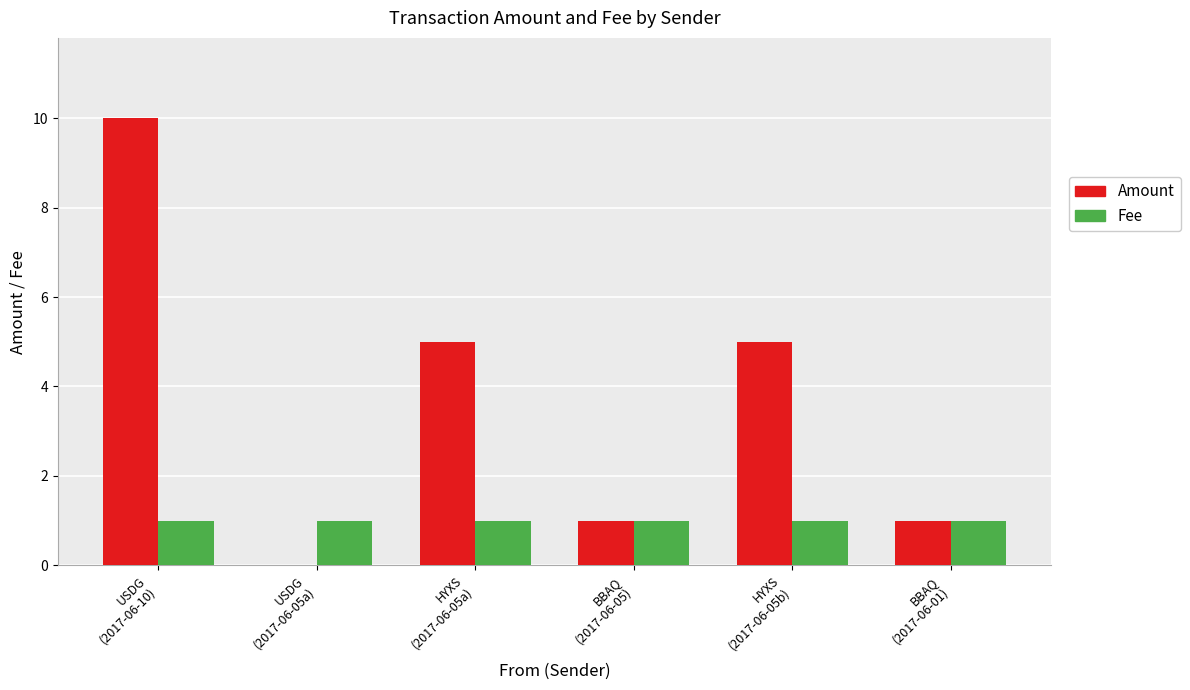

Is the value of Amount at USDG
(2017-06-10) greater than the value of Fee at BBAQ
(2017-06-05)?

Yes